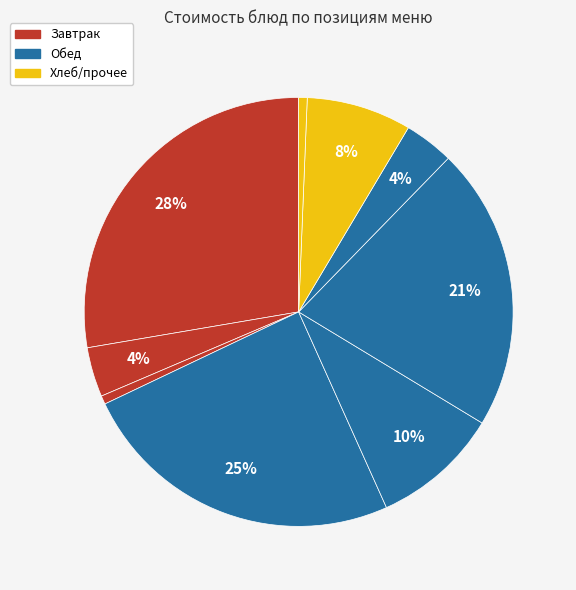

To the nearest percent, what is the difference between the largest and smallest slice percentages?

27%